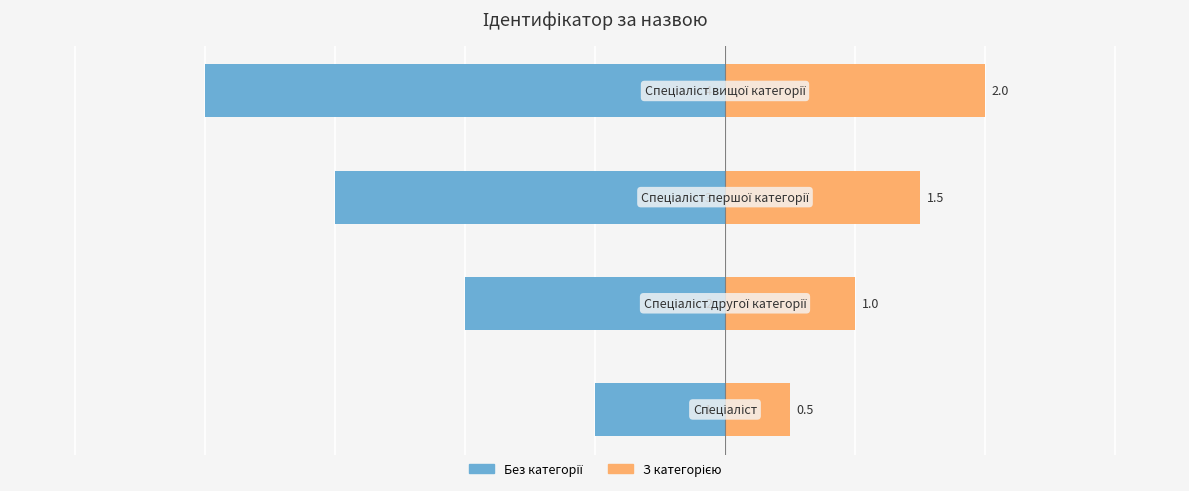

At 1, list the series in order from largest to smallest.

З категорією, Без категорії